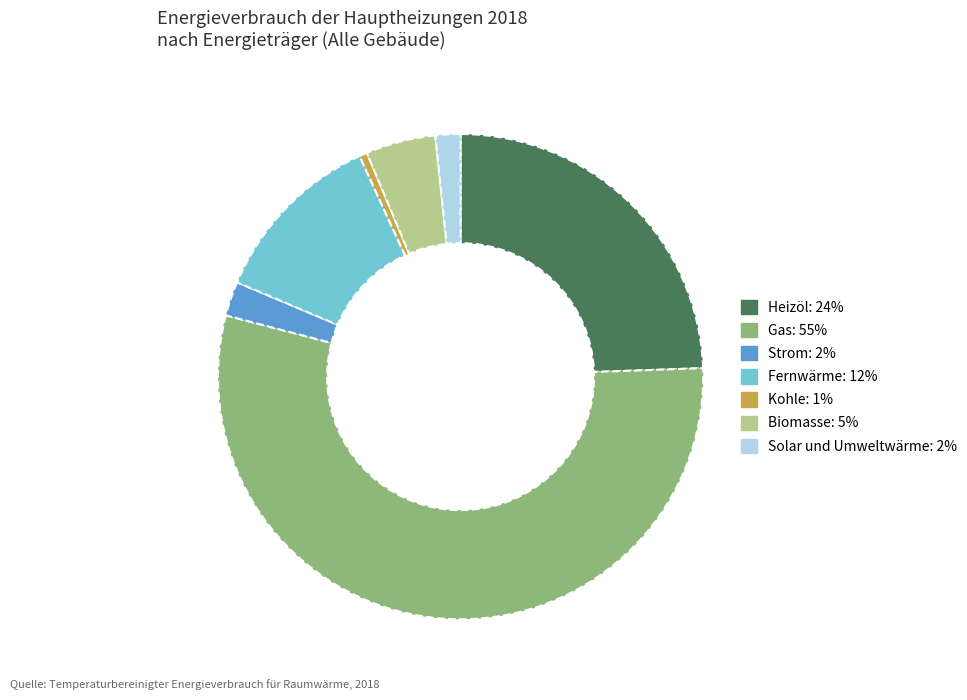

What is the majority slice?

Gas